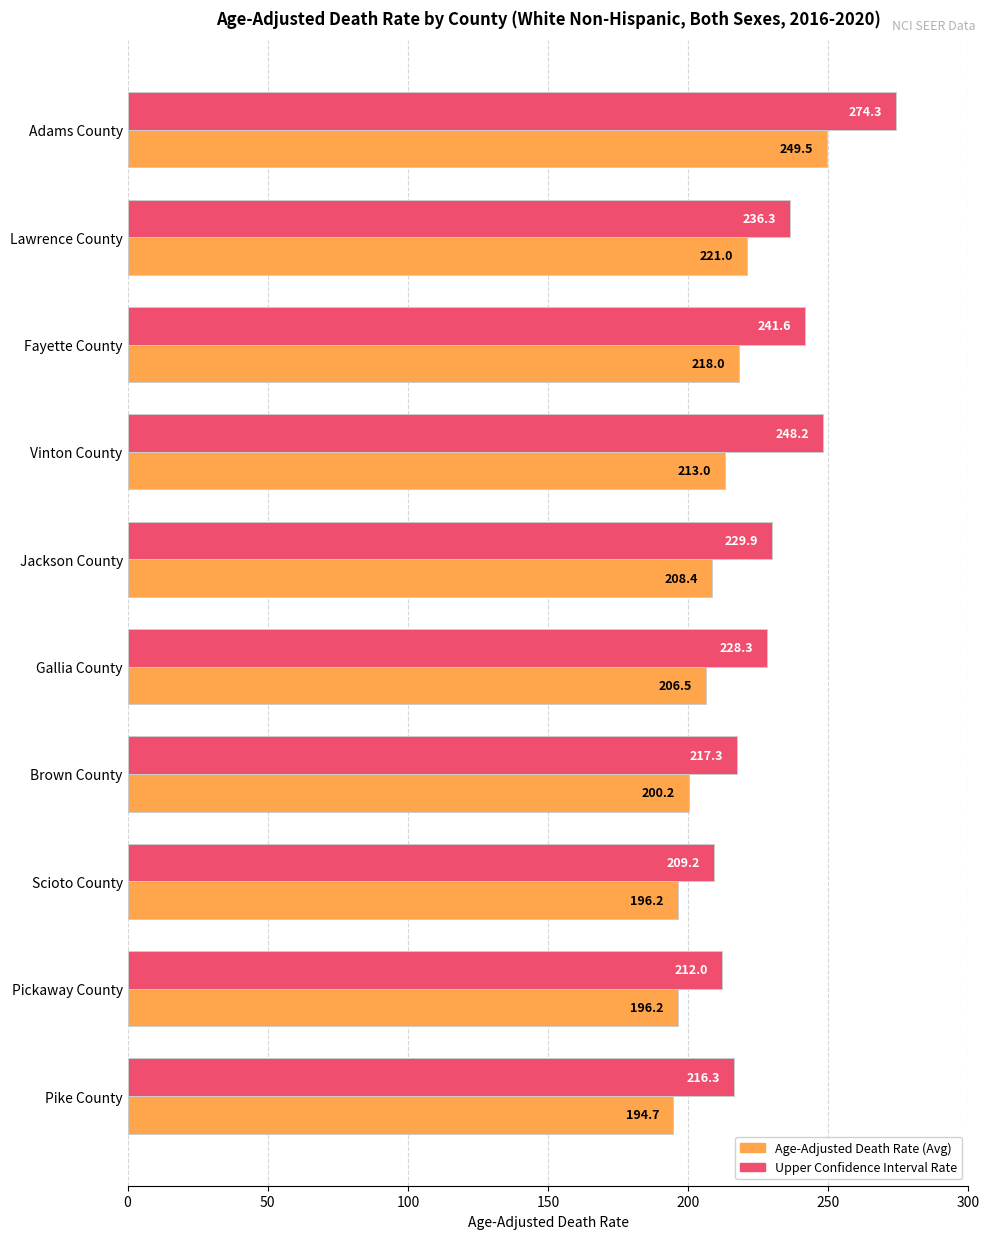

What is the spread (max minus min) of values at Fayette County?

23.6